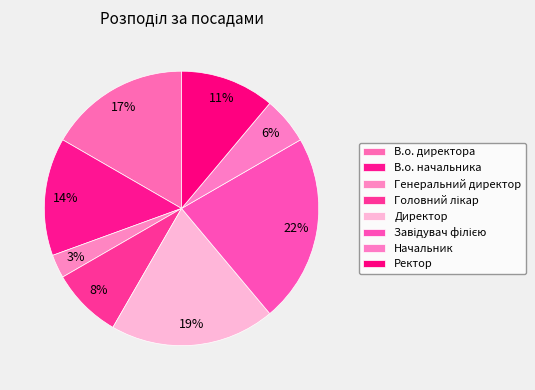

To the nearest percent, what percentage of the pie is В.о. директора?

17%